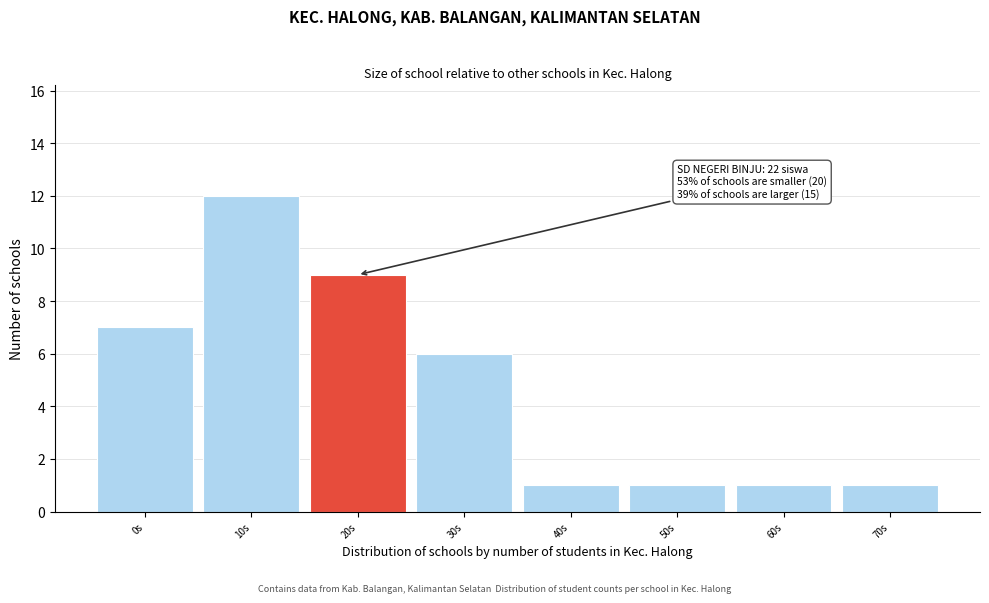

Reading right to left, list all the values displayed in this chart.

70s=1	60s=1	50s=1	40s=1	30s=6	20s=9	10s=12	0s=7